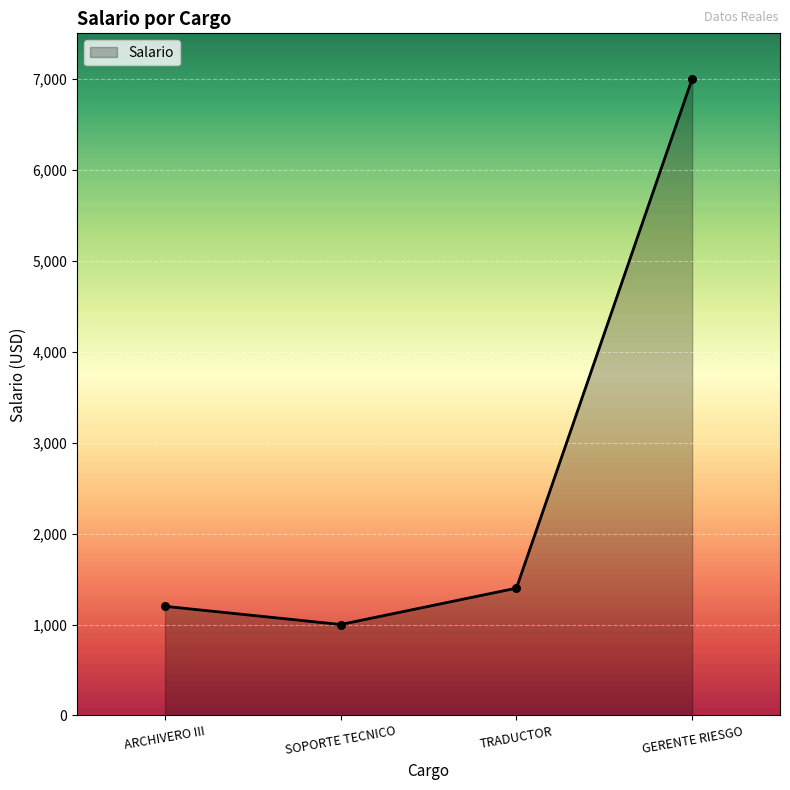

Approximately how many times larger is the value at ARCHIVERO III compared to GERENTE RIESGO?

0.2